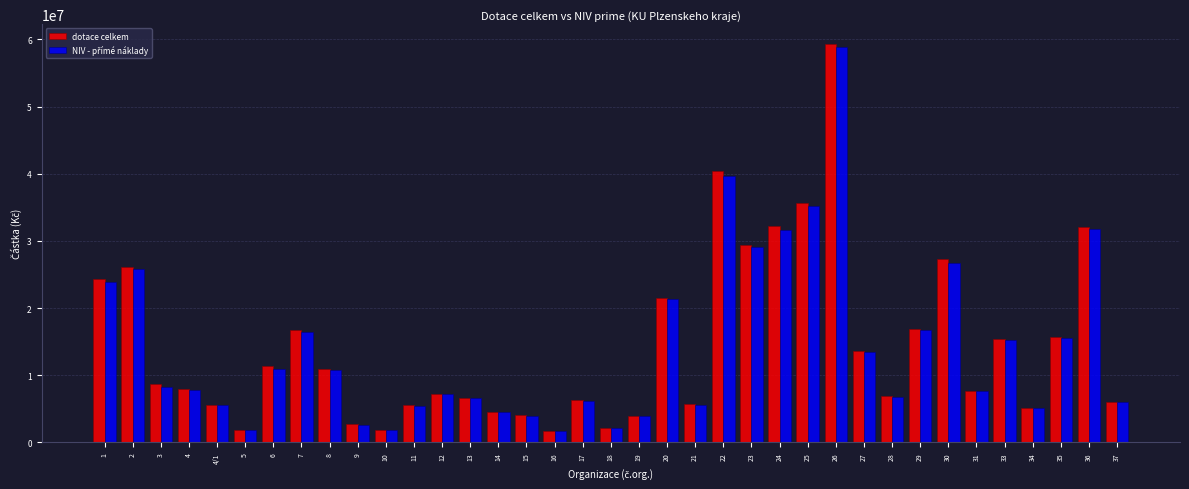

What is the total value across all series at 24?

63737770